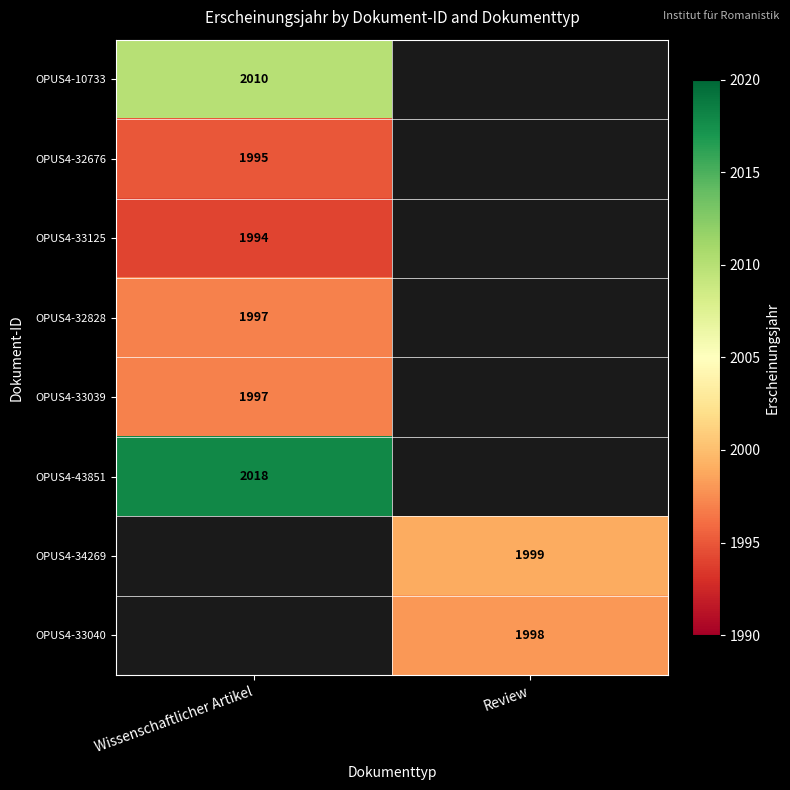

True or false: OPUS4-32828 has a value of 1997 at Wissenschaftlicher Artikel.

True